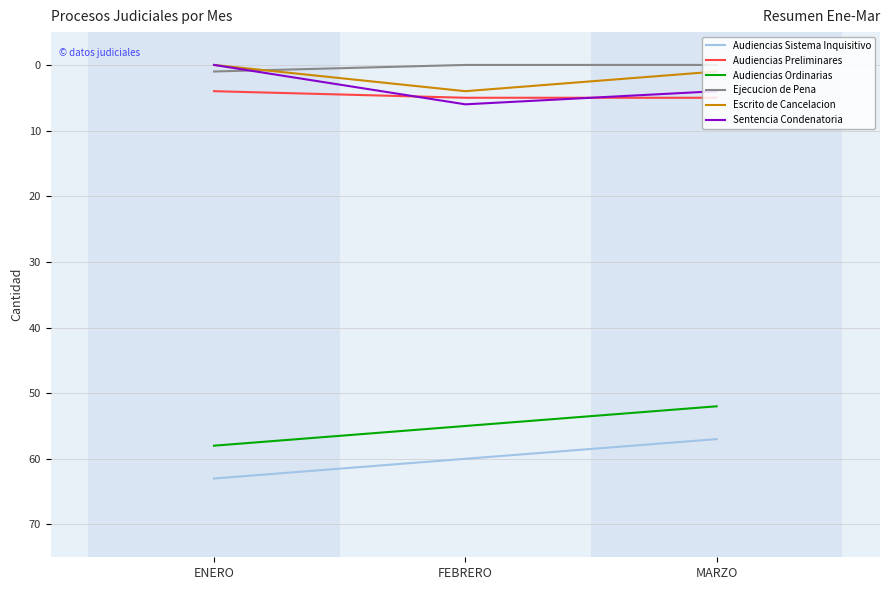

True or false: Sentencia Condenatoria has a value of 4 at ENERO.

False